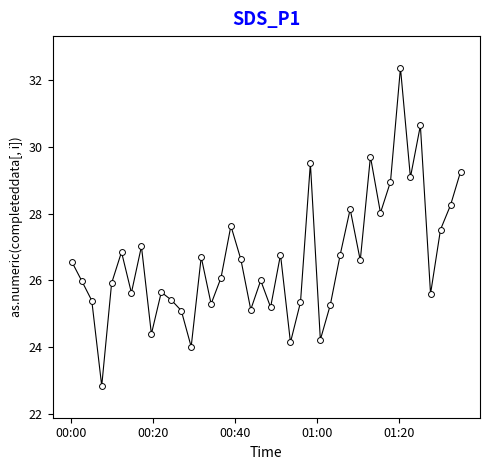

What is the difference between the maximum and minimum values?

9.5